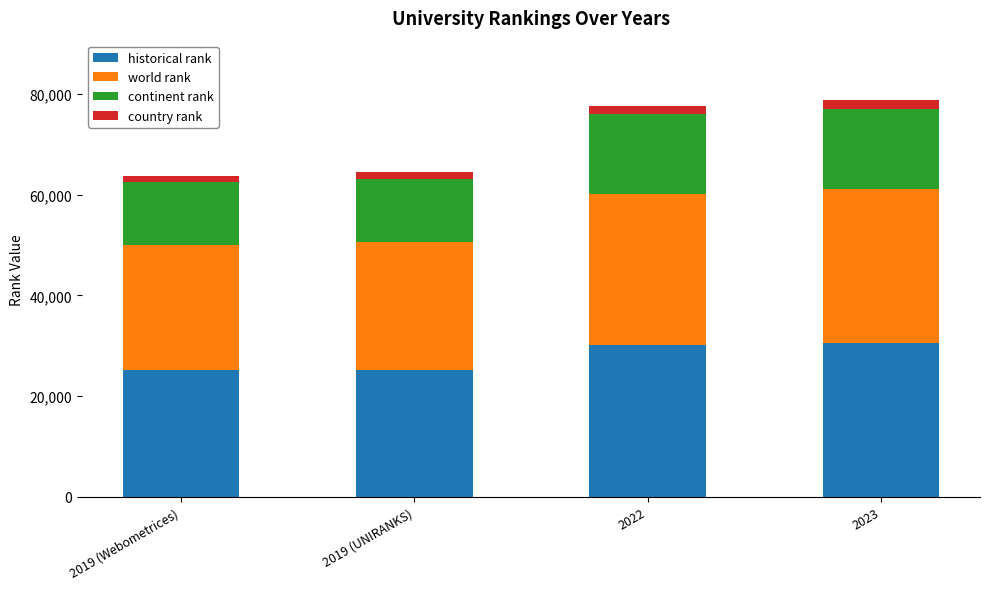

Is it true that historical rank equals 30114.0 at 2022?

True